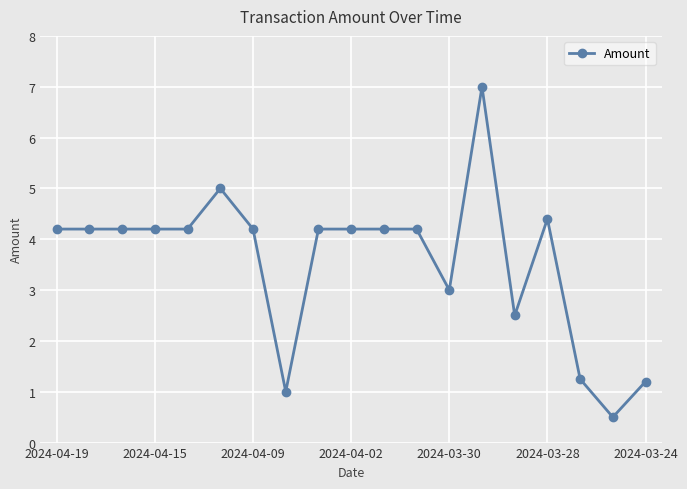

What is the sum of all values?

67.9